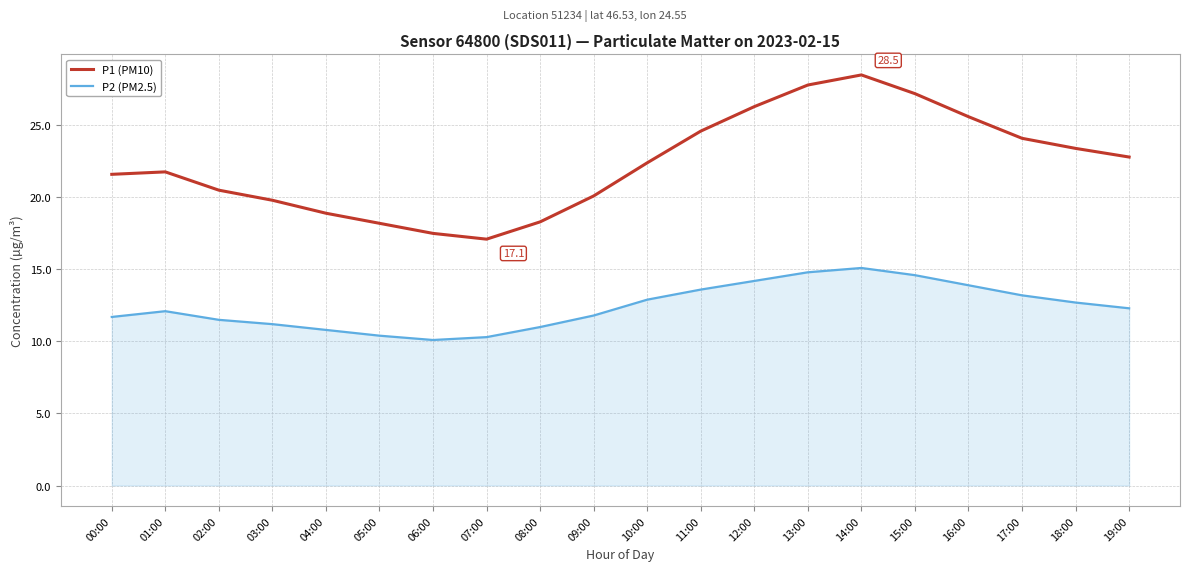

True or false: P1 (PM10) and P2 (PM2.5) intersect in this chart.

False